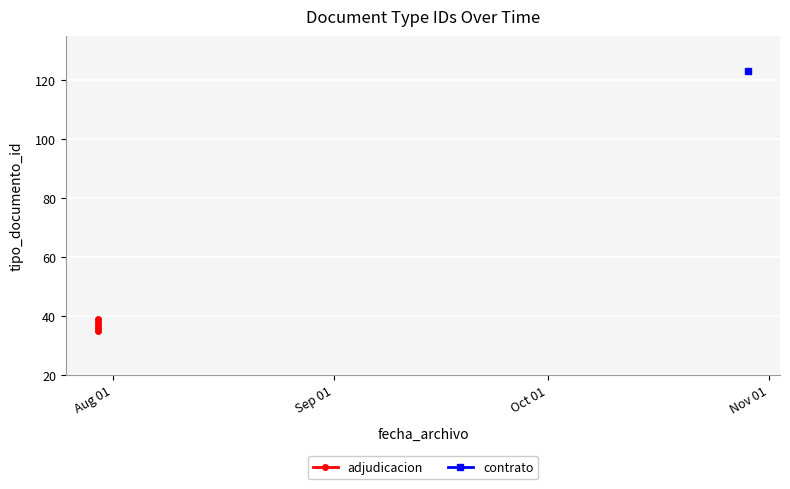

True or false: there are more than 1 points higher than both neighbors.

True